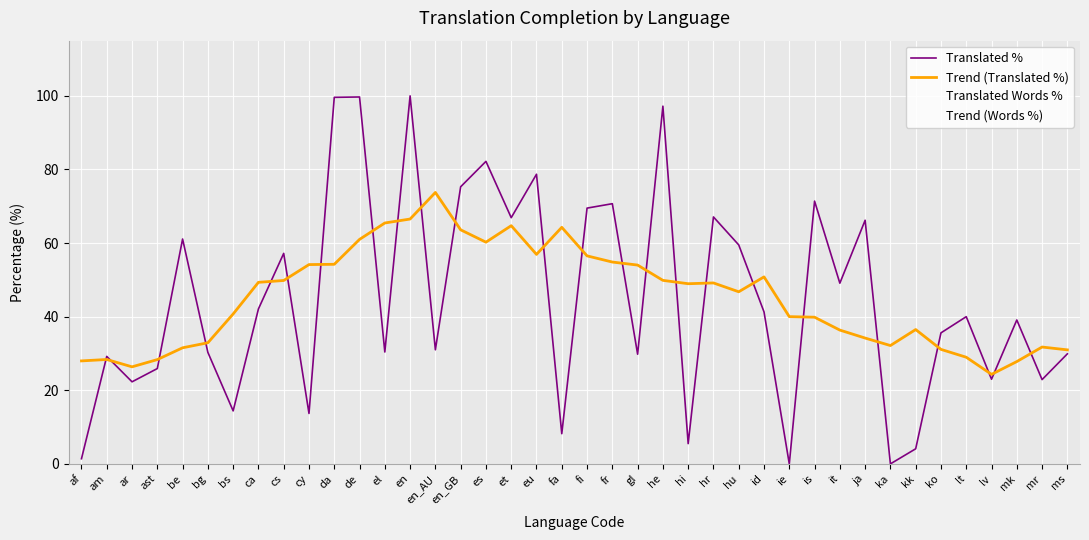

Is the value of Trend (Words %) at kk greater than the value of Trend (Translated %) at hi?

No